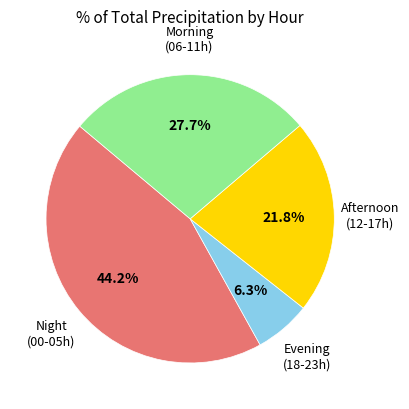

Is there any slice that represents more than half of the pie?

No